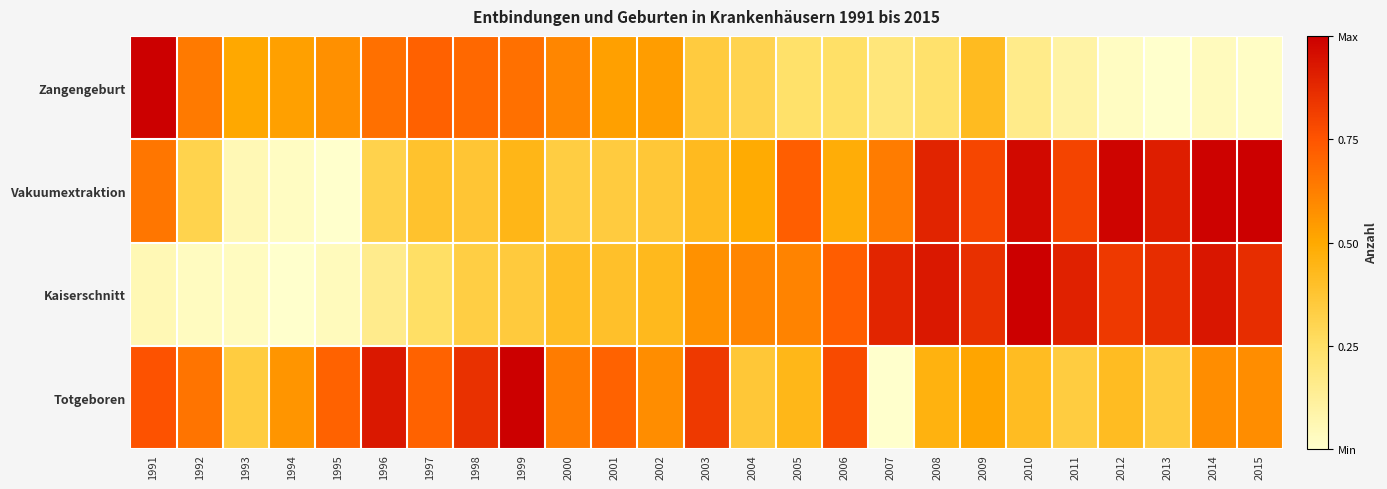

Reading right to left, list all the values displayed in this chart.

Zangengeburt: 2015=0.0	2014=0.0	2013=0.0	2012=0.0	2011=0.1	2010=0.2	2009=0.4	2008=0.2	2007=0.2	2006=0.2	2005=0.2	2004=0.3	2003=0.3	2002=0.5	2001=0.5	2000=0.6	1999=0.7	1998=0.7	1997=0.7	1996=0.7	1995=0.6	1994=0.5	1993=0.5	1992=0.6	1991=1.0
Vakuumextraktion: 2015=1.0	2014=1.0	2013=0.9	2012=1.0	2011=0.8	2010=1.0	2009=0.8	2008=0.9	2007=0.6	2006=0.5	2005=0.7	2004=0.5	2003=0.4	2002=0.4	2001=0.3	2000=0.3	1999=0.4	1998=0.4	1997=0.4	1996=0.3	1995=0.0	1994=0.0	1993=0.1	1992=0.3	1991=0.7
Kaiserschnitt: 2015=0.9	2014=0.9	2013=0.9	2012=0.8	2011=0.9	2010=1.0	2009=0.9	2008=0.9	2007=0.9	2006=0.7	2005=0.6	2004=0.6	2003=0.6	2002=0.4	2001=0.4	2000=0.4	1999=0.3	1998=0.3	1997=0.3	1996=0.2	1995=0.0	1994=0.0	1993=0.0	1992=0.0	1991=0.1
Totgeboren: 2015=0.6	2014=0.6	2013=0.3	2012=0.4	2011=0.3	2010=0.4	2009=0.5	2008=0.5	2007=0.0	2006=0.8	2005=0.4	2004=0.4	2003=0.8	2002=0.6	2001=0.7	2000=0.6	1999=1.0	1998=0.9	1997=0.7	1996=0.9	1995=0.7	1994=0.6	1993=0.3	1992=0.7	1991=0.8